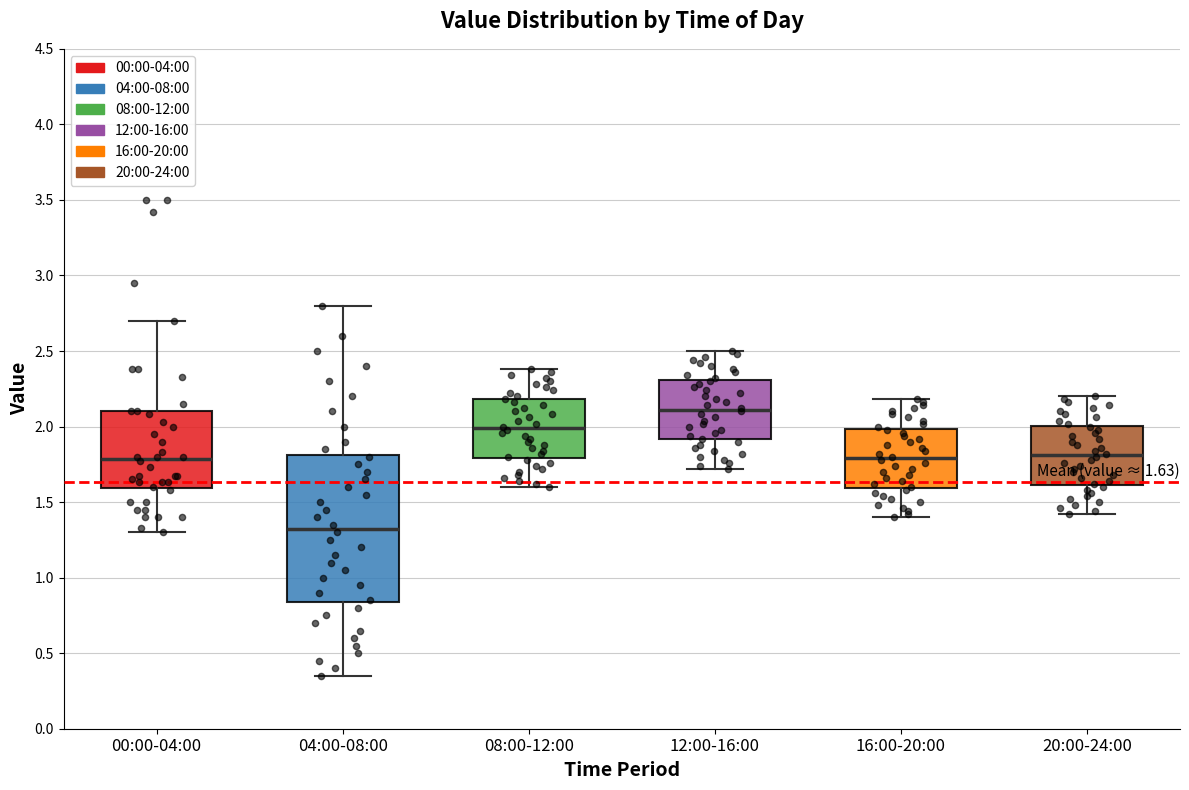

Comparing the boxes themselves (not the whiskers), which one is the tallest?

04:00-08:00